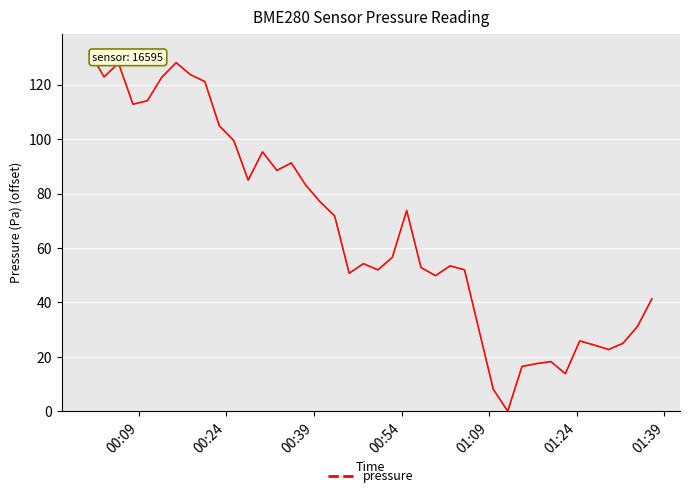

True or false: the data has more than 0 interior local peaks.

True